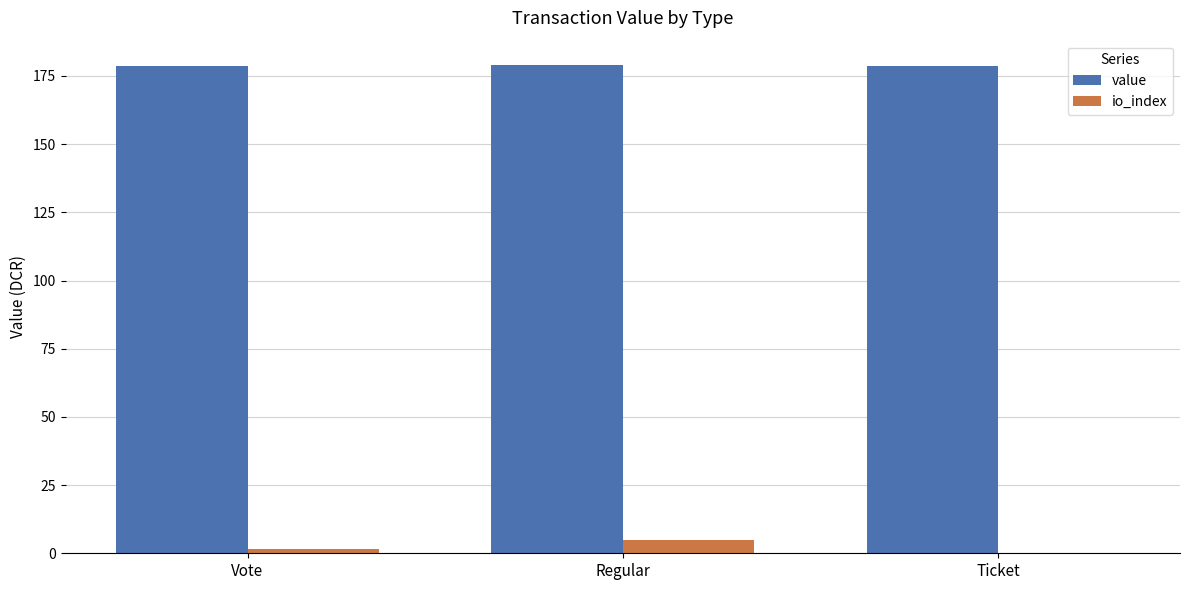

Are the bars grouped side by side (vs. stacked)?

Yes